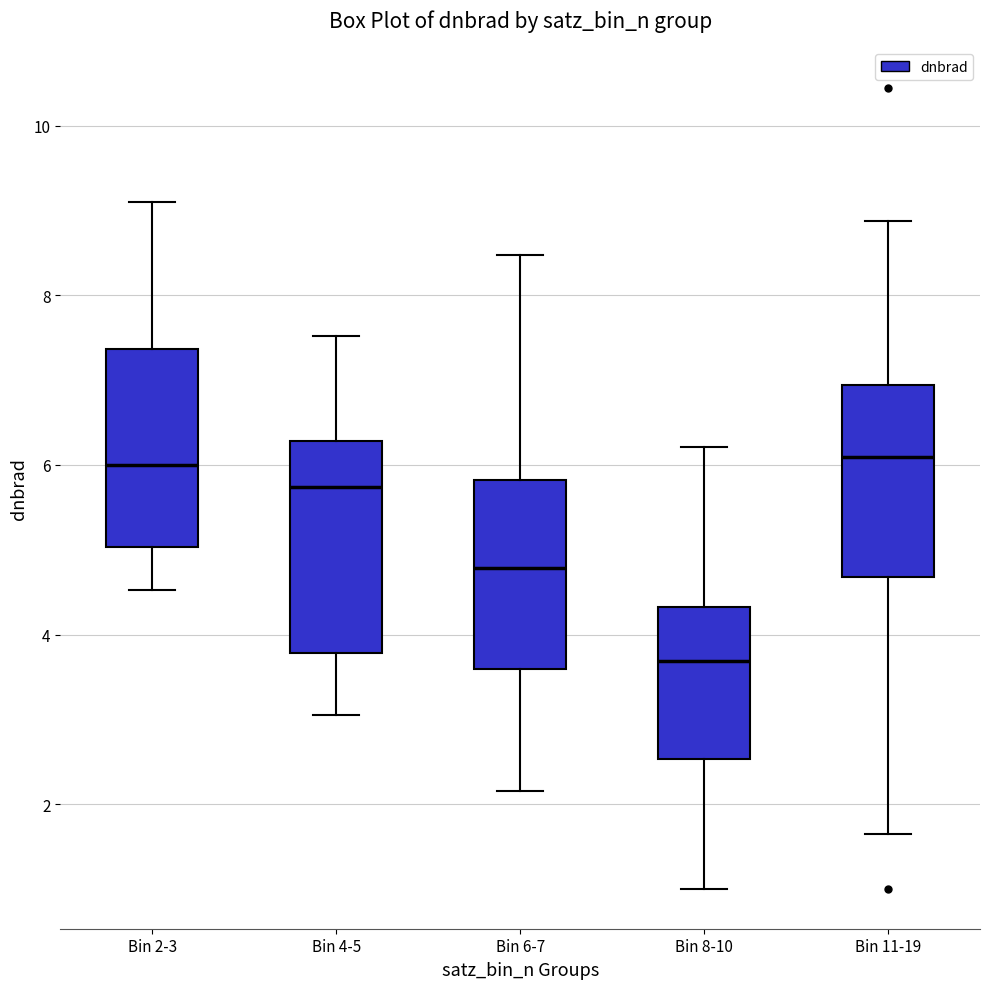

Reading left to right, read every box against the y-axis: the position of its median line, the range the box covers, and the ends of its whiskers. The values are not printed on the chart, so give them approximately, as read against the axis.

Bin 2-3: median 6.0, box 5.0 to 7.4, whiskers 4.6 to 9.0
Bin 4-5: median 5.8, box 3.8 to 6.2, whiskers 3.0 to 7.6
Bin 6-7: median 4.8, box 3.6 to 5.8, whiskers 2.2 to 8.4
Bin 8-10: median 3.6, box 2.6 to 4.4, whiskers 1.0 to 6.2
Bin 11-19: median 6.0, box 4.6 to 7.0, whiskers 1.6 to 8.8